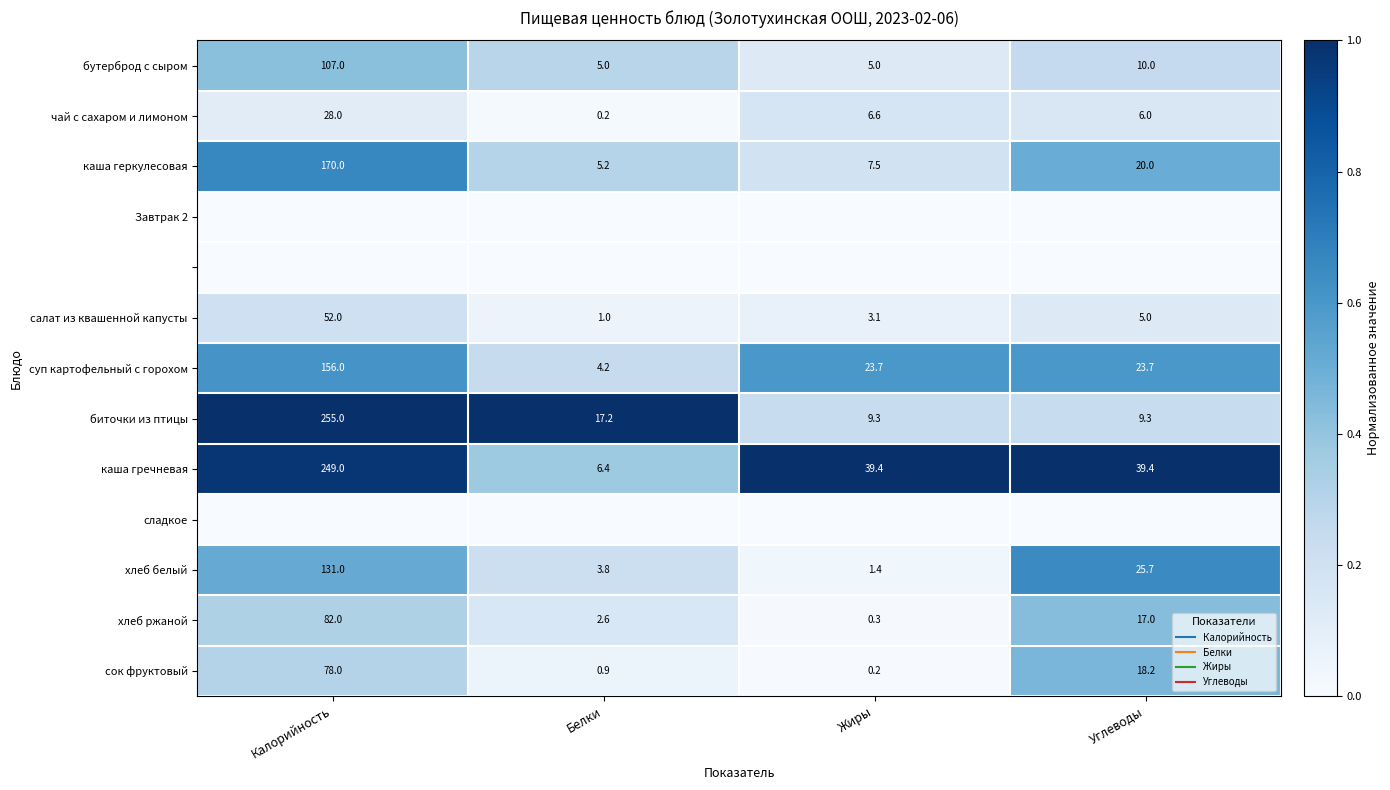

Is the value of бутерброд с сыром at Углеводы greater than the value of каша геркулесовая at Белки?

No